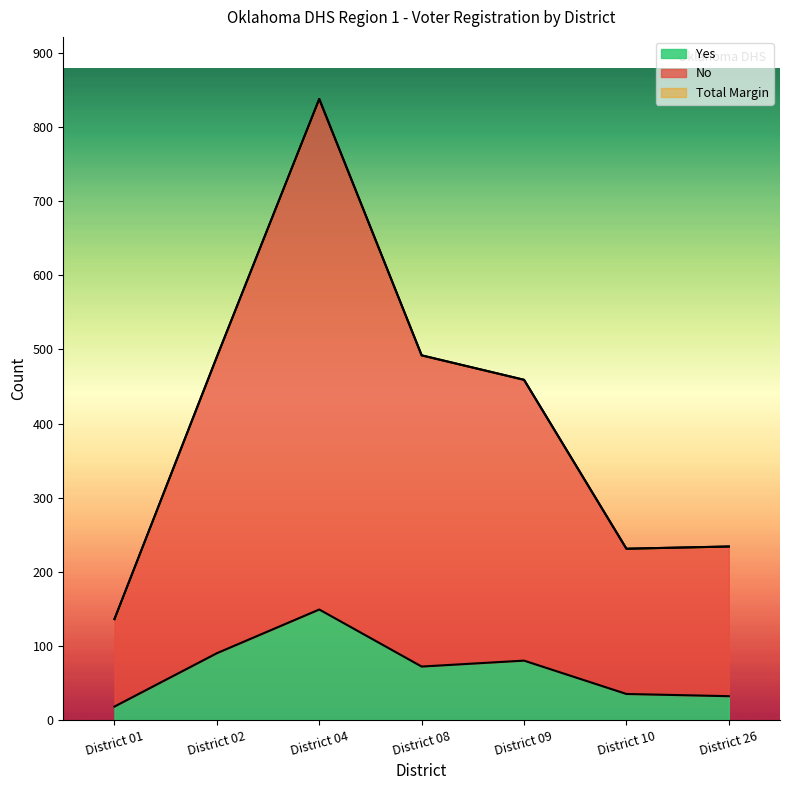

At which category is the sum across all series the highest?

District 04